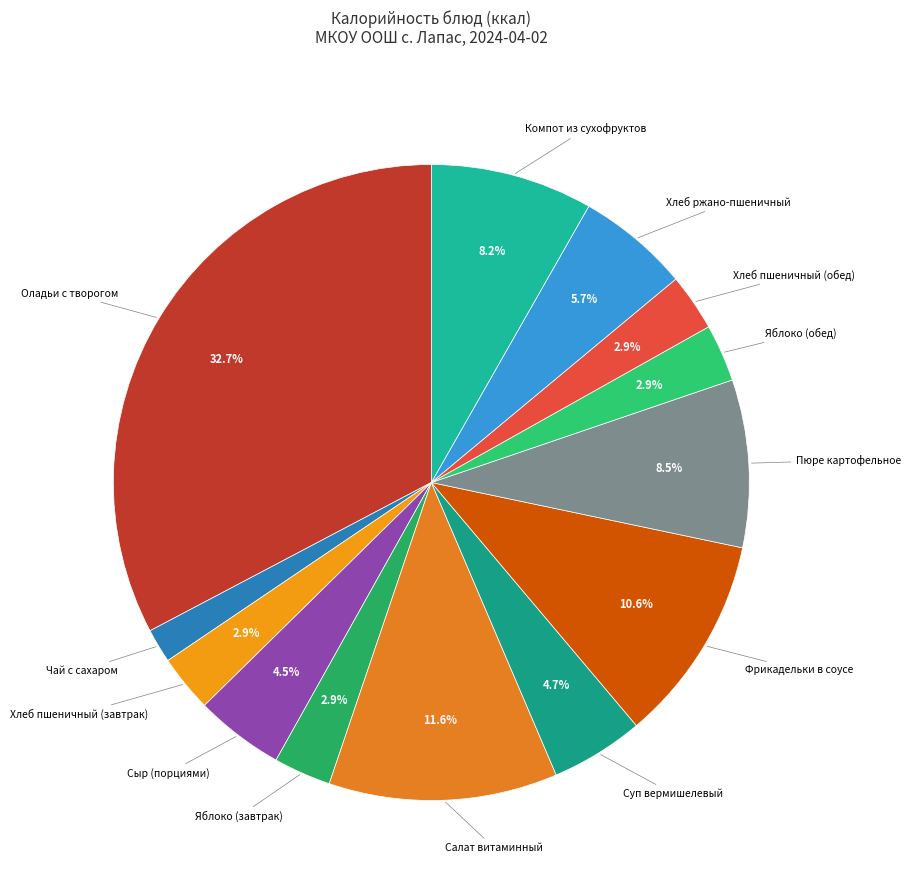

Which category has the smallest portion of the pie?

Чай с сахаром